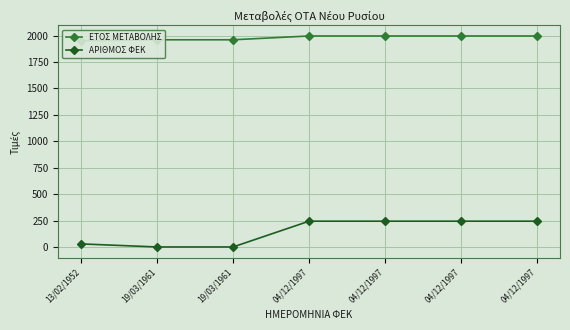

What is the minimum value for ΕΤΟΣ ΜΕΤΑΒΟΛΗΣ?

1952